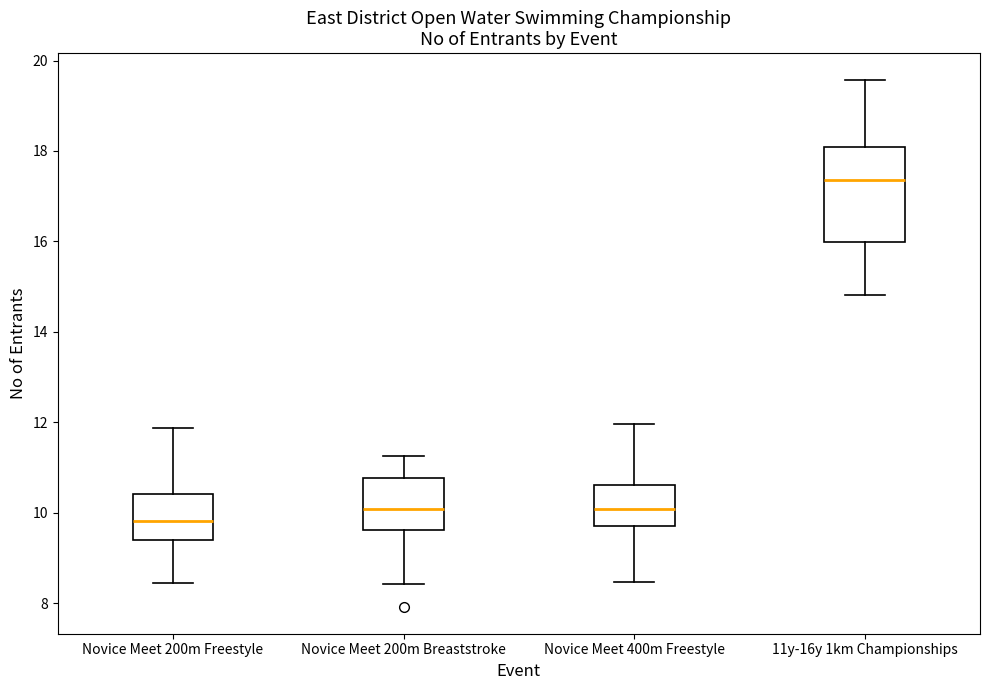

Which box is the tallest, from its lower edge to its upper edge?

11y-16y 1km Championships